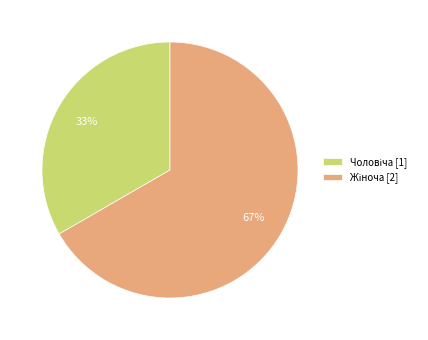

To the nearest percent, what is the average slice percentage?

50%